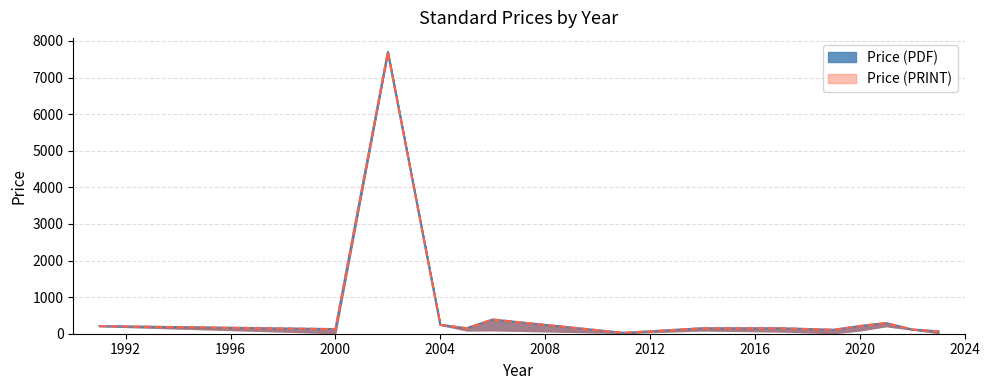

What are all the series names shown in the legend?

Price (PDF), Price (PRINT)